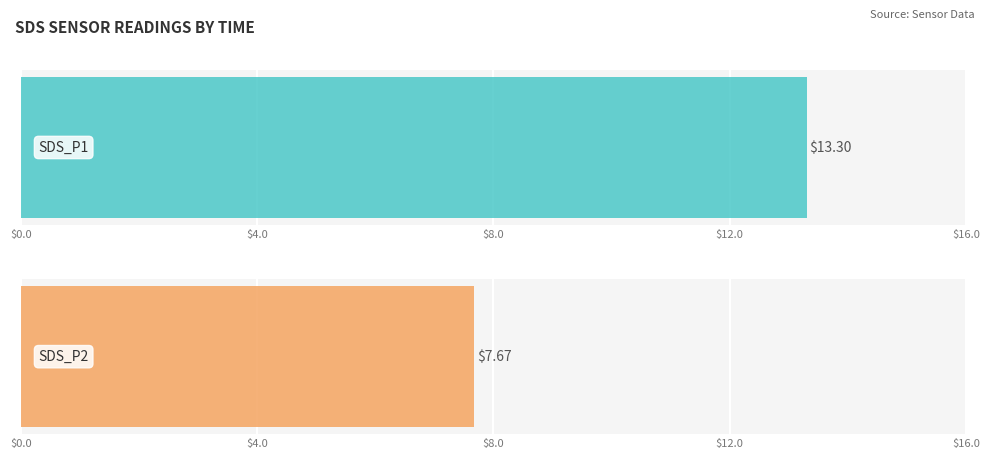

Rank the series at 00:20 from highest to lowest value.

SDS_P1, SDS_P2